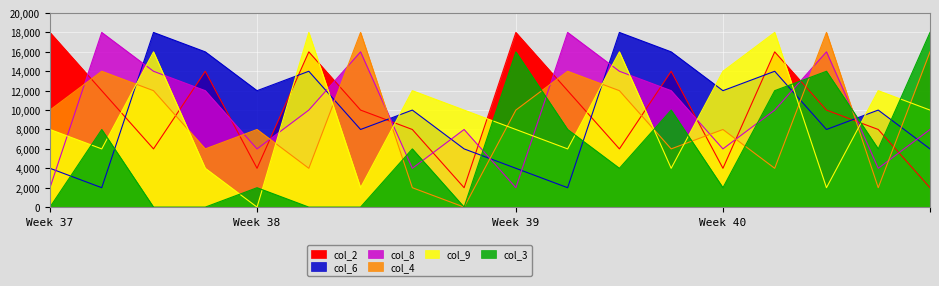

The col_2 series shows 12000 at 10. True or false?

True